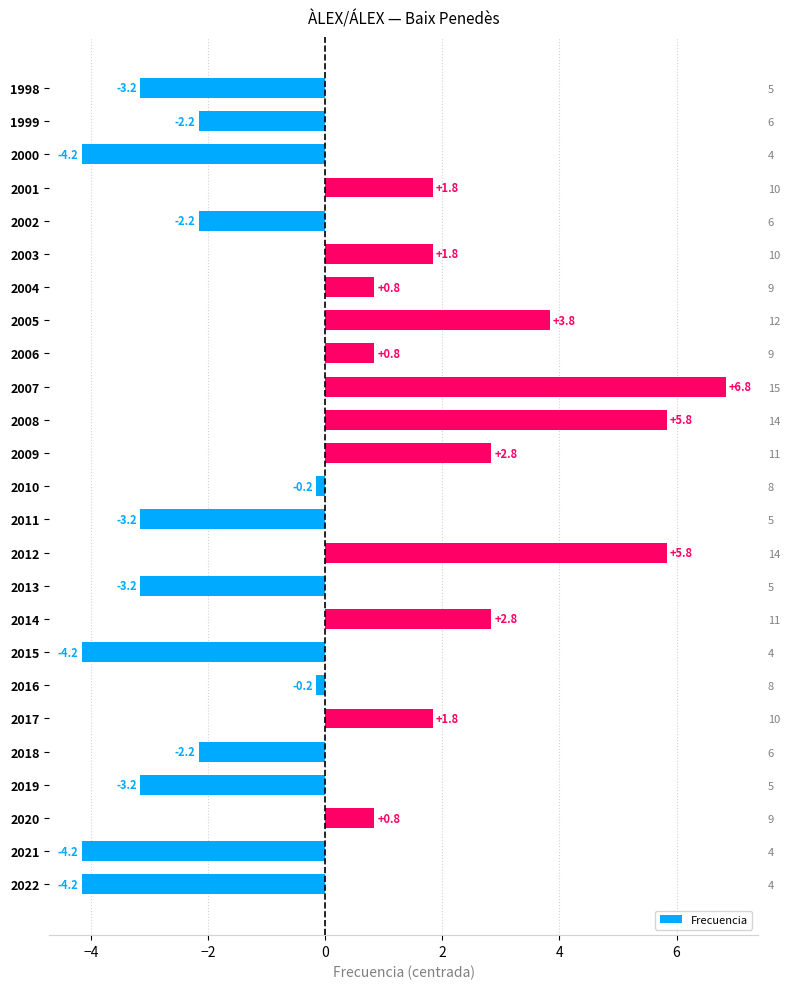

Is it true that the value at 2003 is 3.1?

False